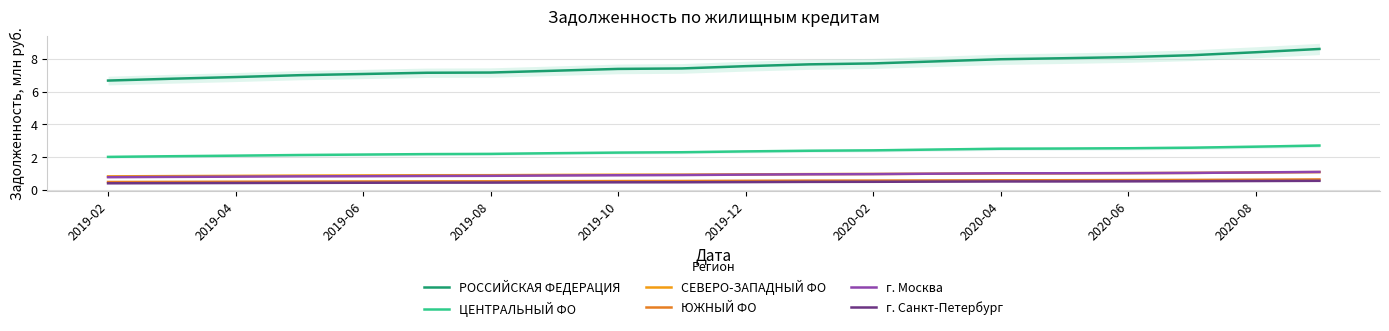

Where do г. Москва and СЕВЕРО-ЗАПАДНЫЙ ФО first cross each other?

12 and 13